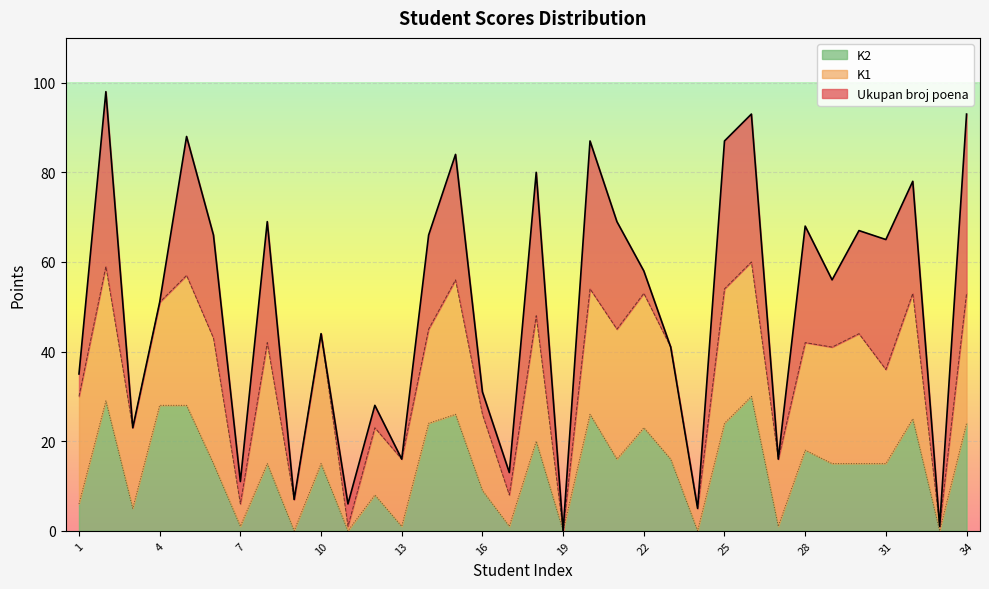

How many data points does each series have?

34